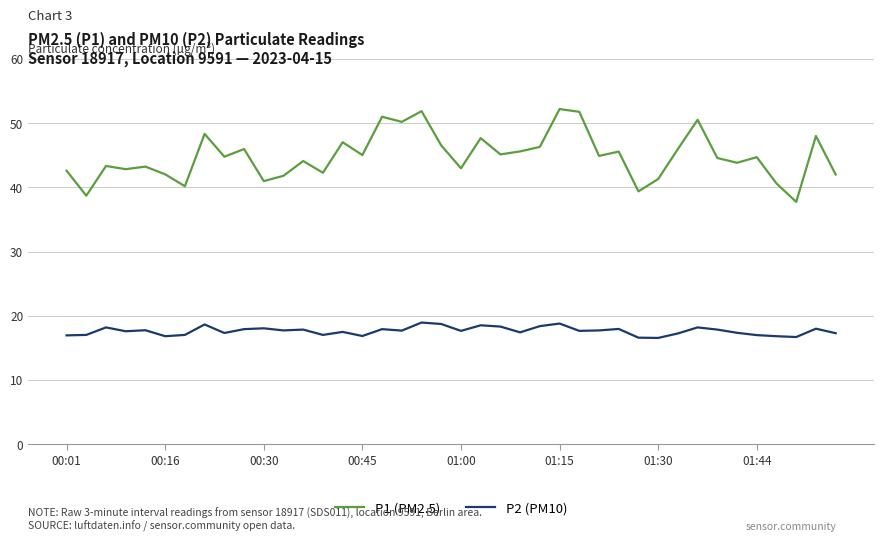

What is the minimum value shown in the chart?

16.5